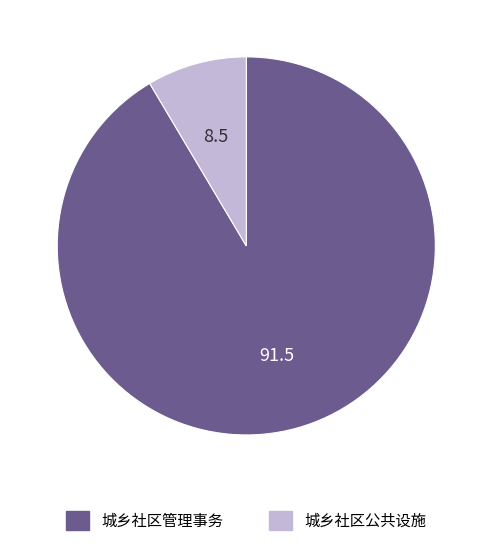

Rank the categories by value from lowest to highest.

城乡社区公共设施, 城乡社区管理事务